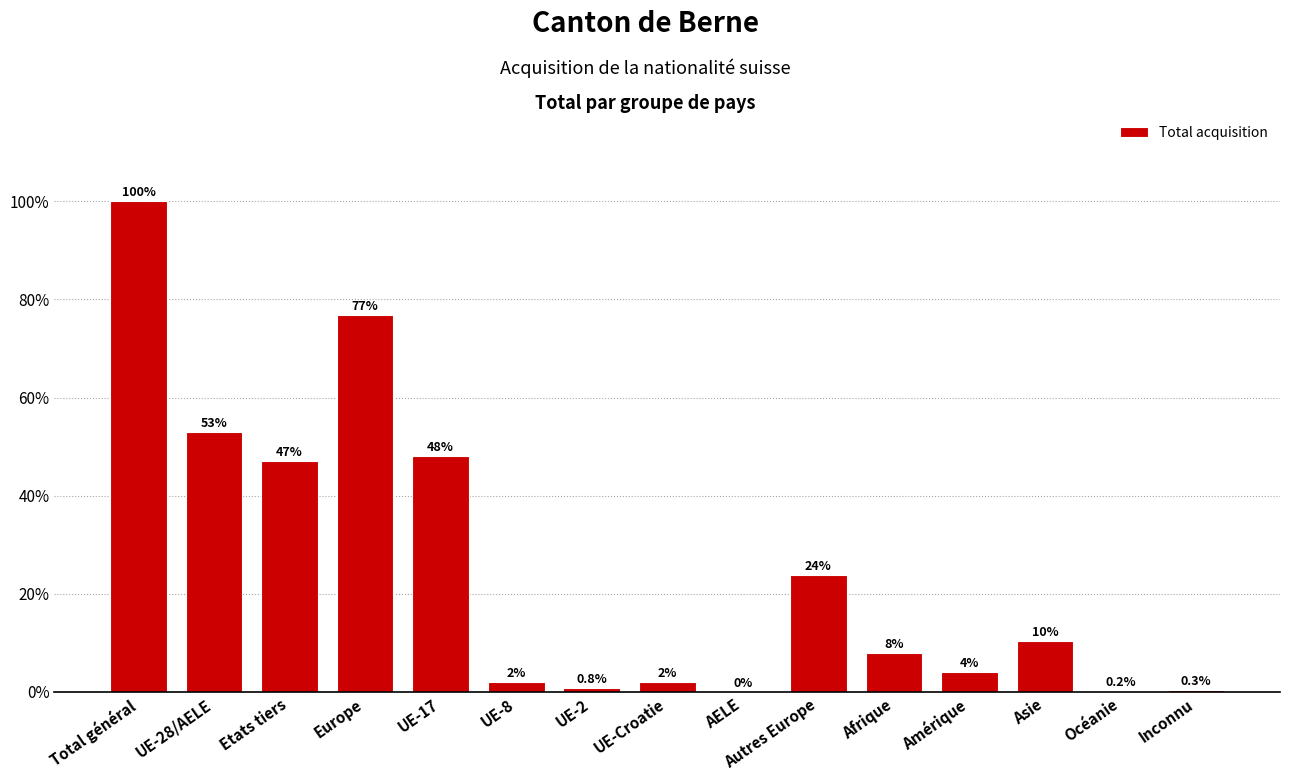

Where does the data first go above 7?

Total général